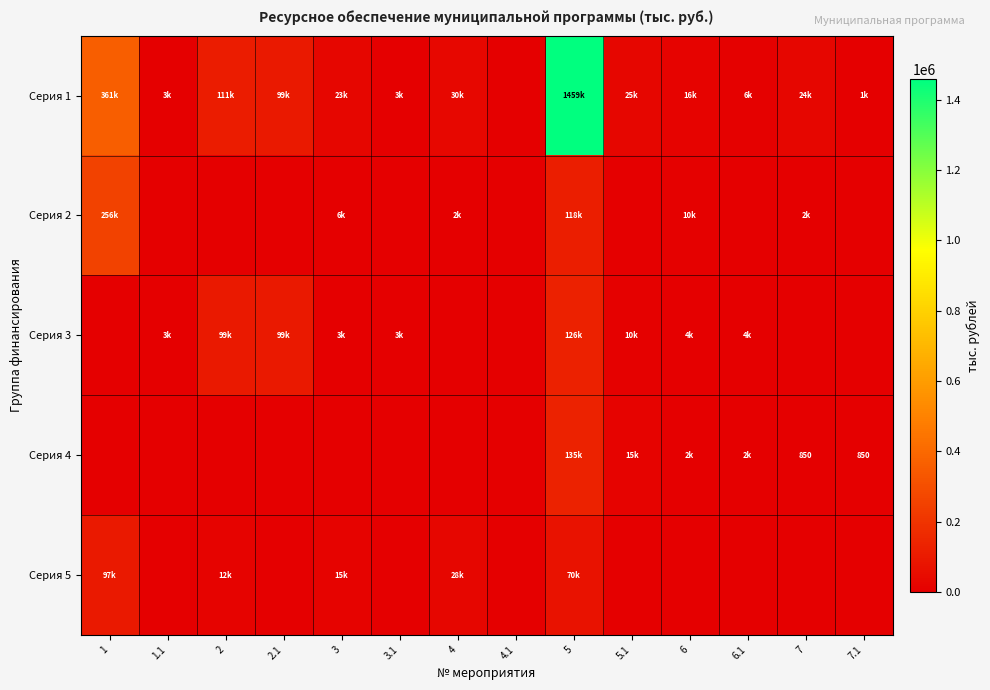

How many distinct data groups are displayed?

5